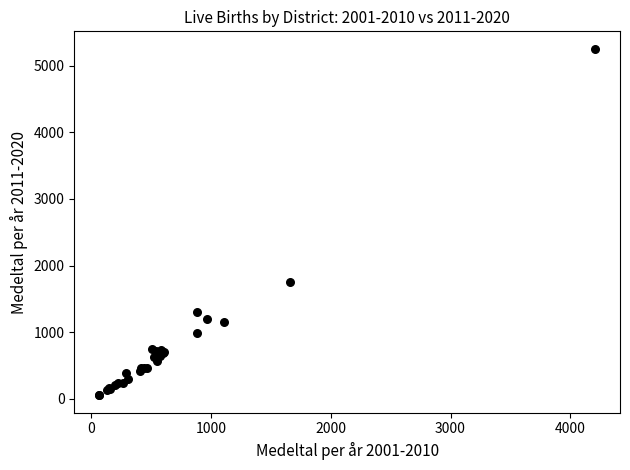

What Y value in the scatter plot is closest to 2654?

1751.0